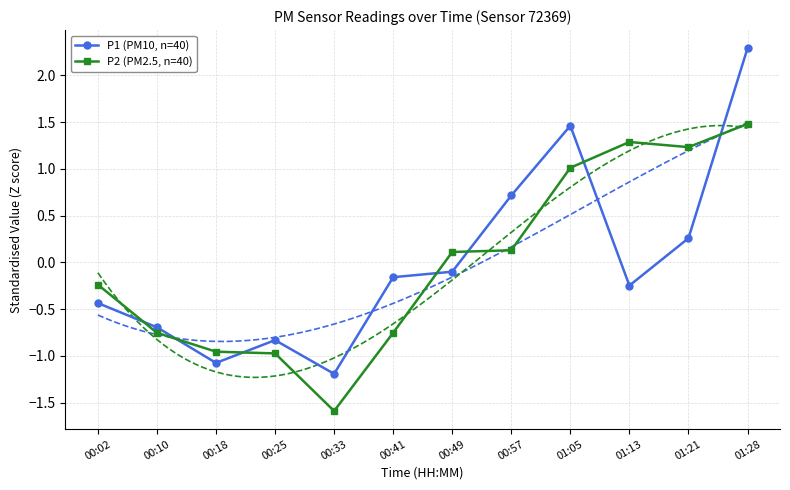

The value of P2 (PM2.5, n=40) at 00:02 is -0.1. True or false?

False